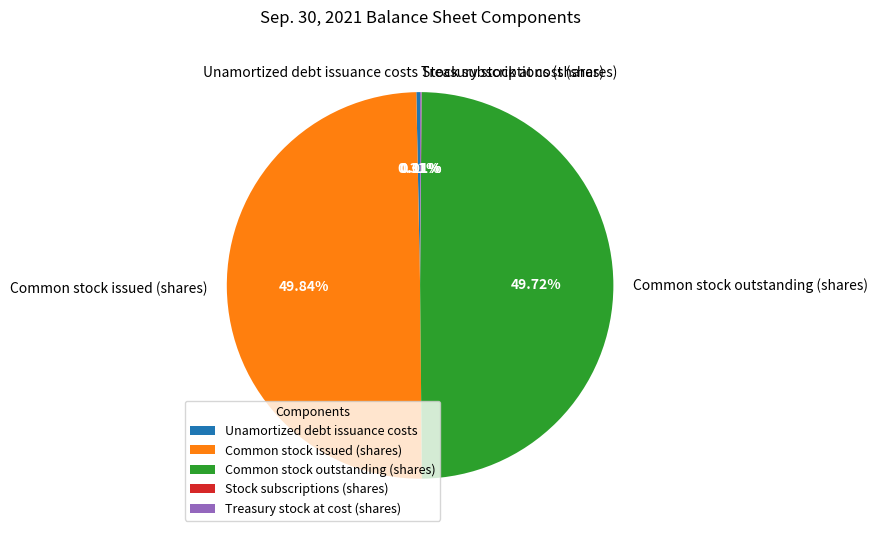

True or false: Common stock outstanding (shares) accounts for 50% of the total.

True